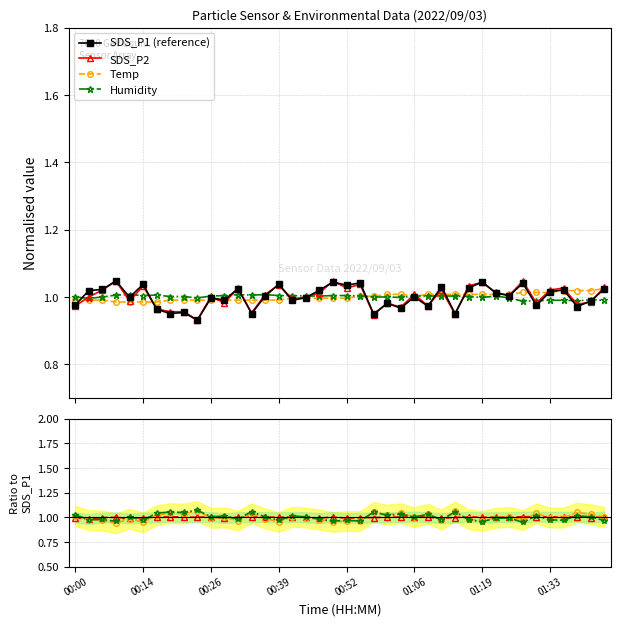

Reading left to right, extract all data points from this chart.

SDS_P1: 1.0	1.0	1.0	1.0	1.0	1.0	1.0	1.0	1.0	0.9	1.0	1.0	1.0	1.0	1.0	1.0	1.0	1.0	1.0	1.0	1.0	1.0	0.9	1.0	1.0	1.0	1.0	1.0	1.0	1.0	1.0	1.0	1.0	1.0	1.0	1.0	1.0	1.0	1.0	1.0
SDS_P2: 1.0	1.0	1.0	1.0	1.0	1.0	1.0	1.0	1.0	0.9	1.0	1.0	1.0	1.0	1.0	1.0	1.0	1.0	1.0	1.0	1.0	1.0	0.9	1.0	1.0	1.0	1.0	1.0	0.9	1.0	1.0	1.0	1.0	1.0	1.0	1.0	1.0	1.0	1.0	1.0
Temp: 1.0	1.0	1.0	1.0	1.0	1.0	1.0	1.0	1.0	1.0	1.0	1.0	1.0	1.0	1.0	1.0	1.0	1.0	1.0	1.0	1.0	1.0	1.0	1.0	1.0	1.0	1.0	1.0	1.0	1.0	1.0	1.0	1.0	1.0	1.0	1.0	1.0	1.0	1.0	1.0
Humidity: 1.0	1.0	1.0	1.0	1.0	1.0	1.0	1.0	1.0	1.0	1.0	1.0	1.0	1.0	1.0	1.0	1.0	1.0	1.0	1.0	1.0	1.0	1.0	1.0	1.0	1.0	1.0	1.0	1.0	1.0	1.0	1.0	1.0	1.0	1.0	1.0	1.0	1.0	1.0	1.0